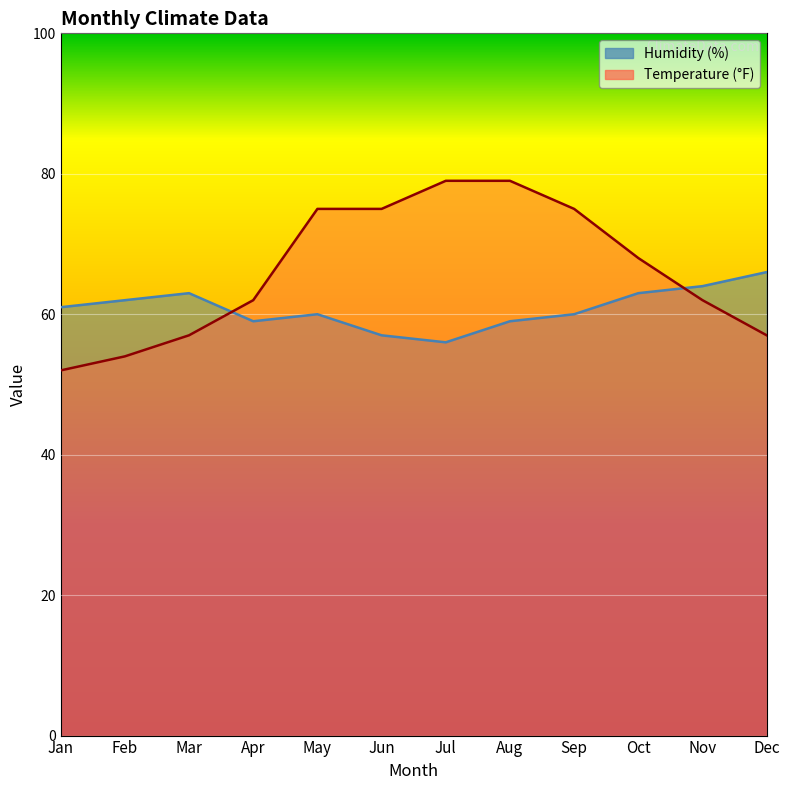

Where do Temperature (°F) and Humidity (%) first cross each other?

Mar and Apr